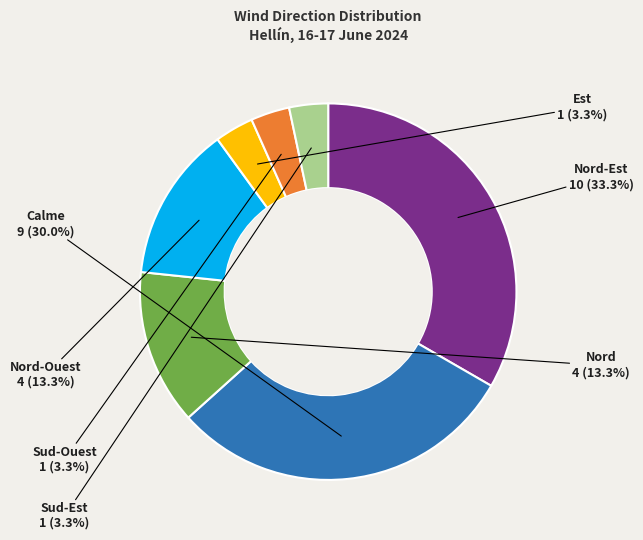

Is there any slice that represents more than half of the pie?

No